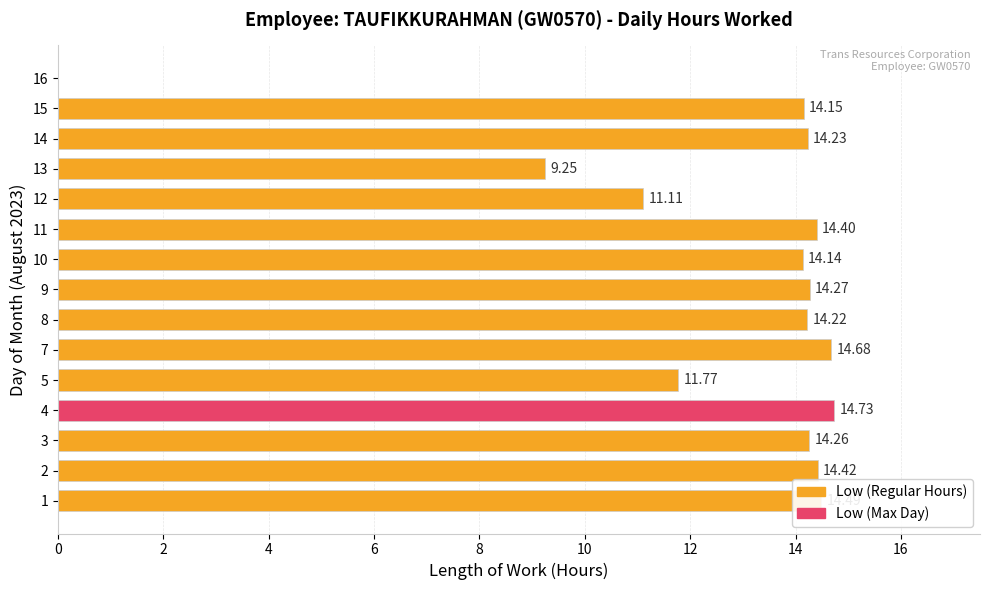

Approximately how many times larger is the value at 2 compared to 11?

1.0